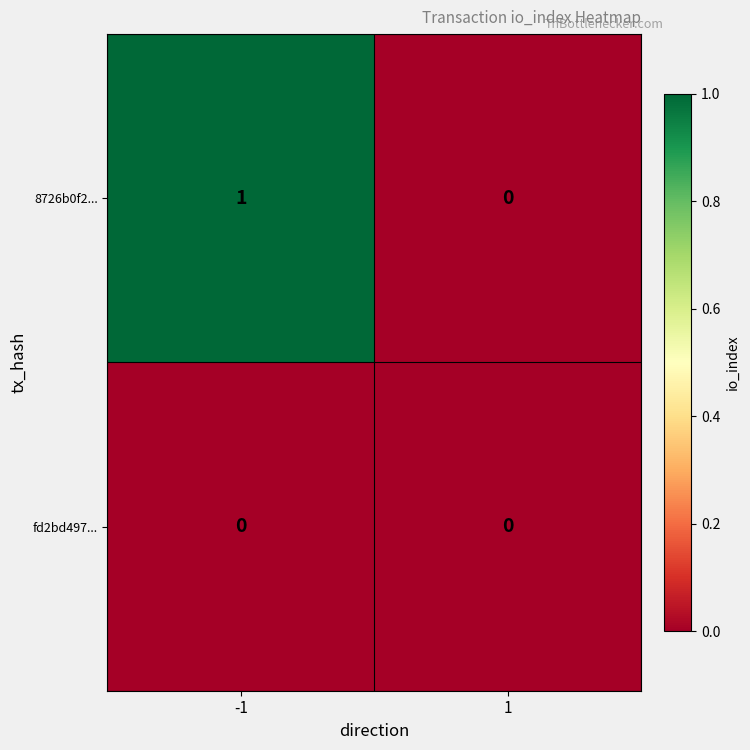

Which series has the largest range (max minus min)?

8726b0f2...